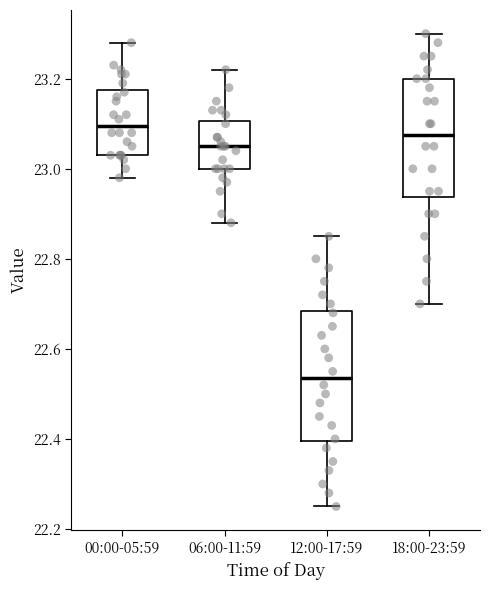

Reading left to right, read every box against the y-axis: the position of its median line, the range the box covers, and the ends of its whiskers. The values are not printed on the chart, so give them approximately, as read against the axis.

00:00-05:59: median 23.10, box 23.04 to 23.18, whiskers 22.98 to 23.28
06:00-11:59: median 23.06, box 23.00 to 23.10, whiskers 22.88 to 23.22
12:00-17:59: median 22.54, box 22.40 to 22.68, whiskers 22.26 to 22.86
18:00-23:59: median 23.08, box 22.94 to 23.20, whiskers 22.70 to 23.30